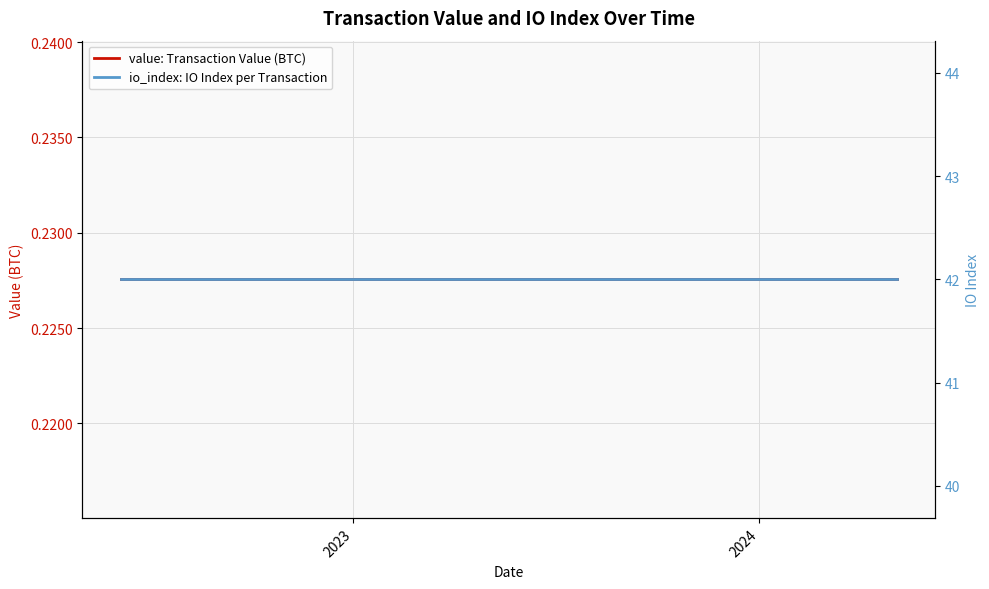

True or false: io_index: IO Index per Transaction and value: Transaction Value (BTC) cross at least once.

False